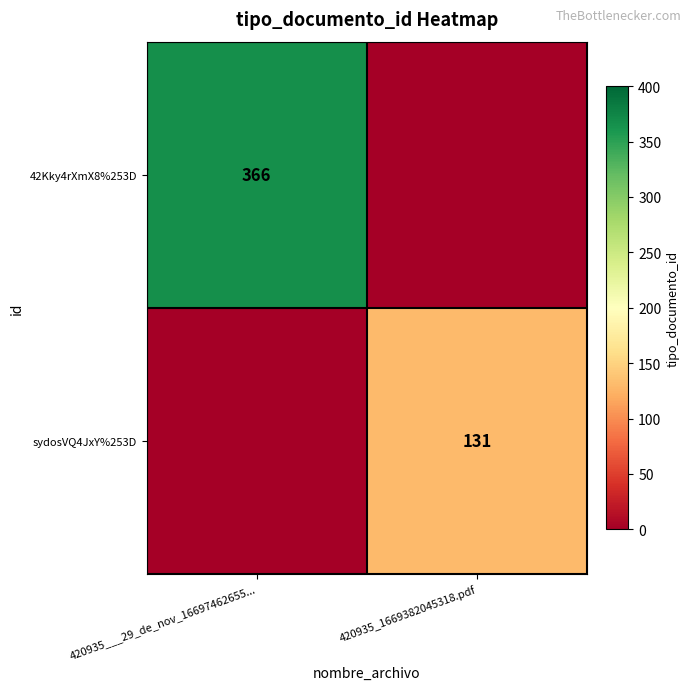

Is the value of 42Kky4rXmX8%253D at 420935___29_de_nov_16697462655... greater than the value of sydosVQ4JxY%253D at 420935_1669382045318.pdf?

Yes